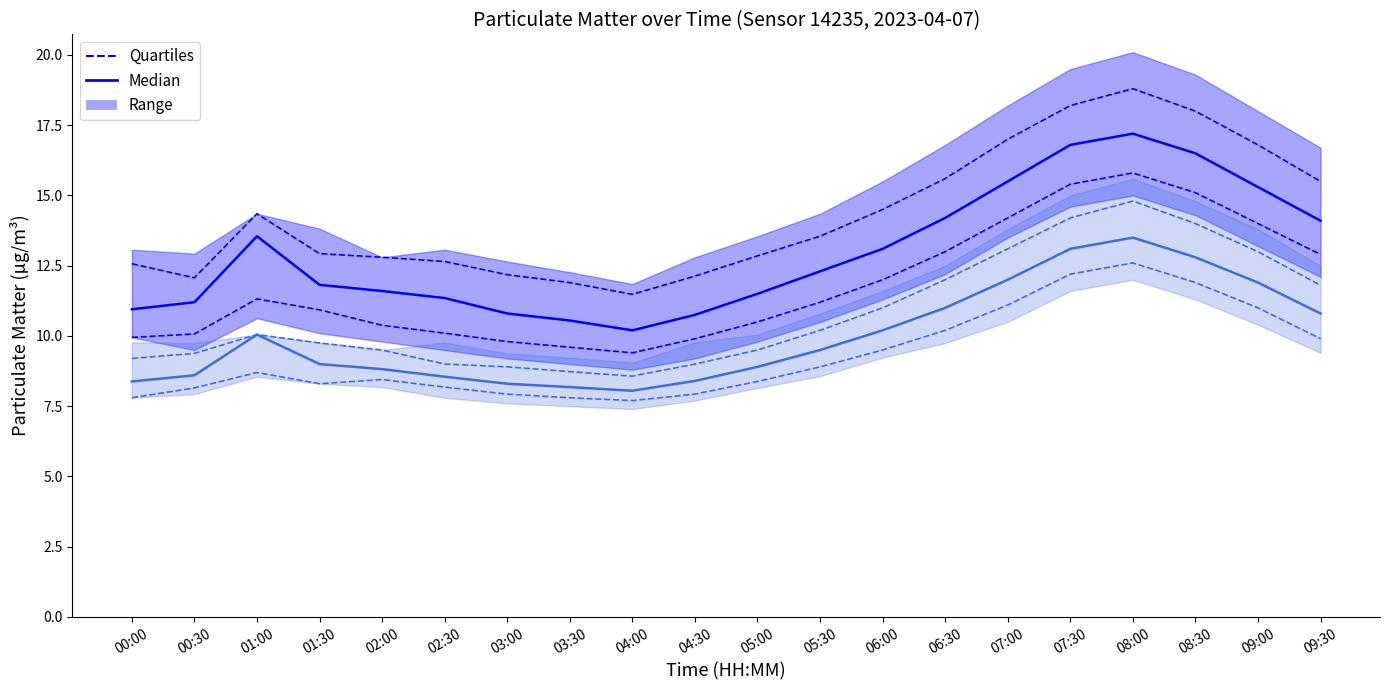

True or false: Quartiles has more than 0 interior local peaks.

True